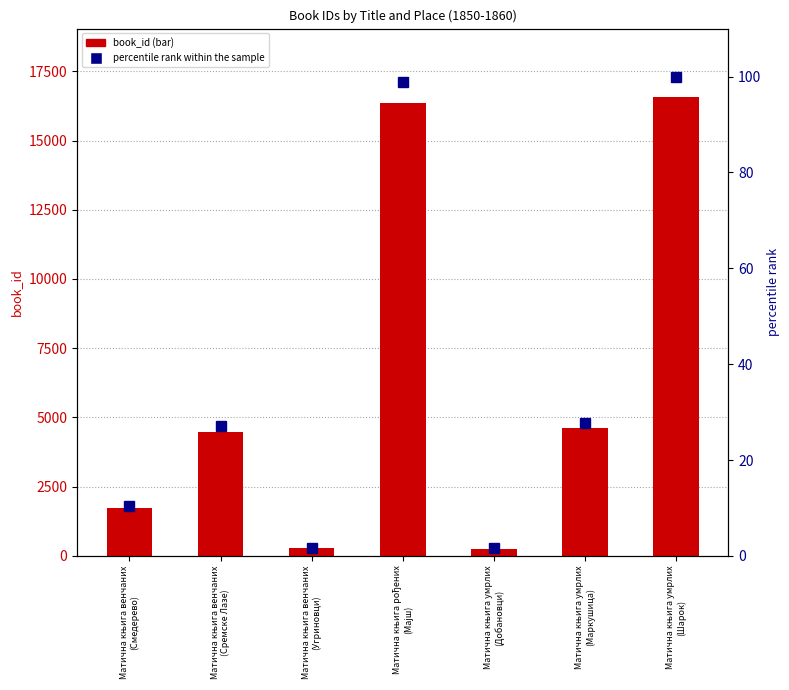

Are the bars grouped side by side (vs. stacked)?

Yes